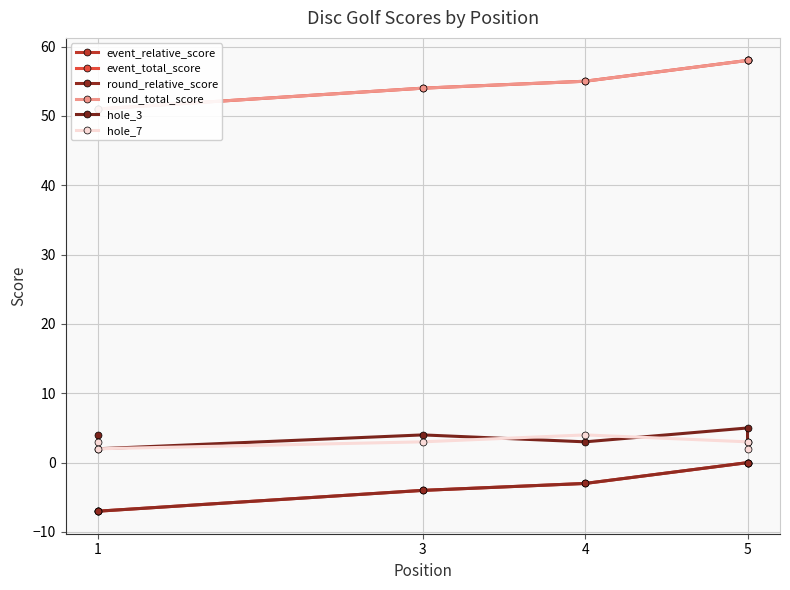

Which category has the lowest value across all series?

1